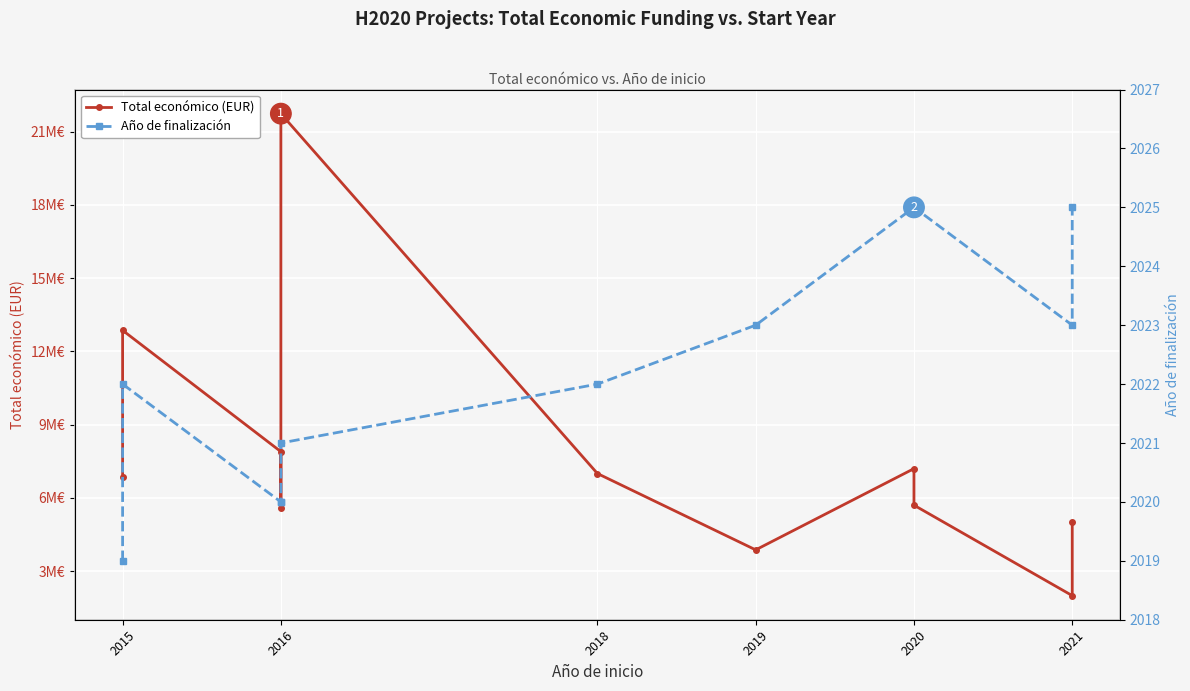

What is the minimum value shown in the chart?

2019